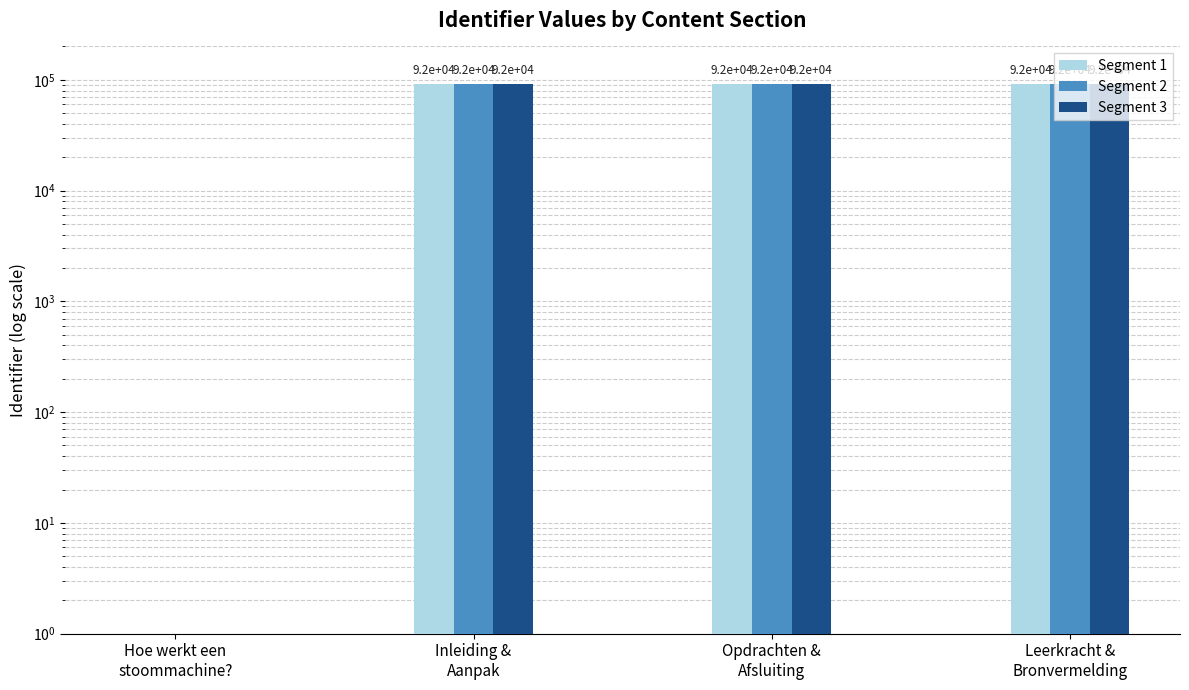

What is the difference between the Segment 1 values at Leerkracht &
Bronvermelding and Opdrachten &
Afsluiting?

7